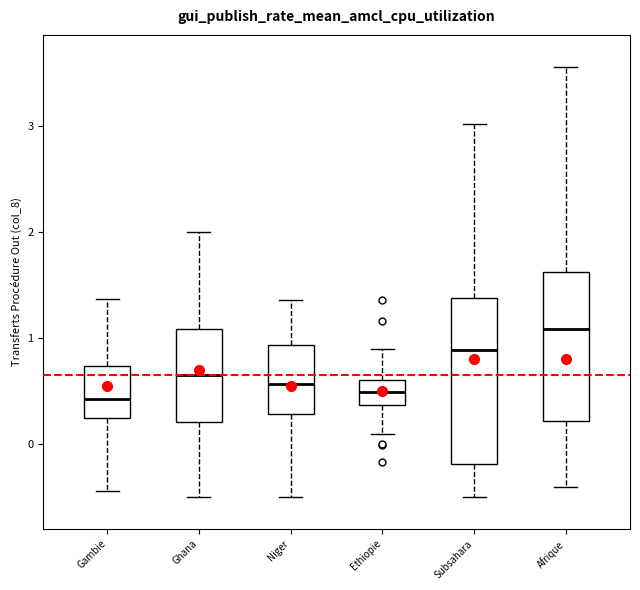

Which box's median line is the highest?

Afrique